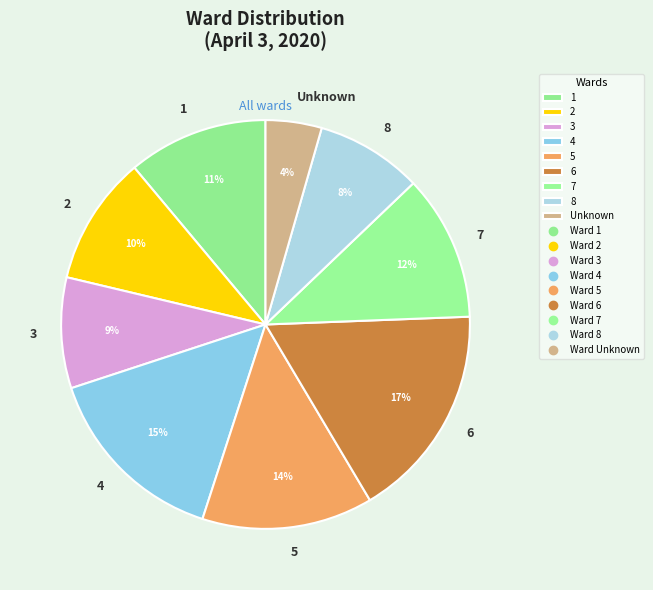

Count the number of slices in the pie.

9